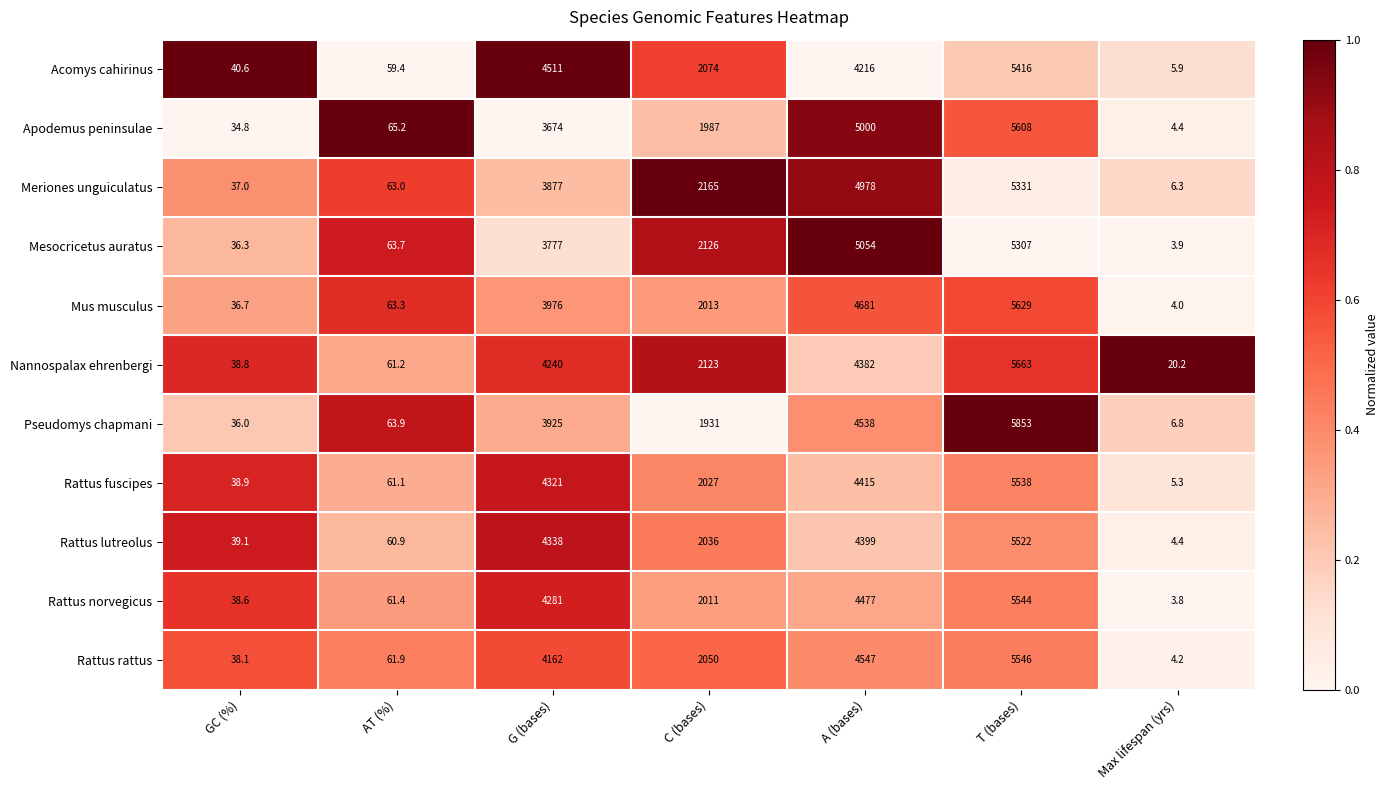

What is the average value of the Rattus norvegicus series?

2345.3